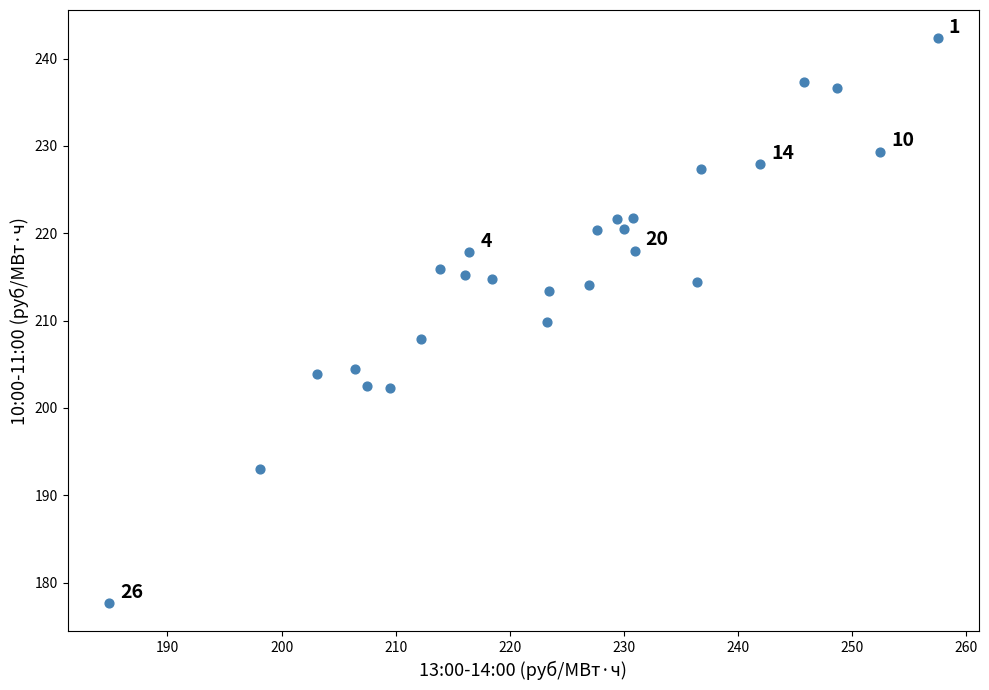

What is the range of Y values (max minus min)?

64.7